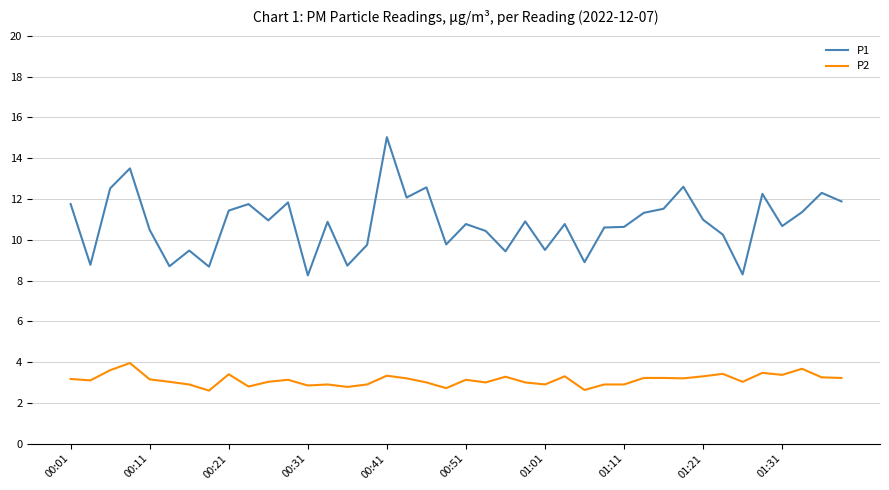

What is the difference between the second highest and second lowest values in the P2 series?

1.0